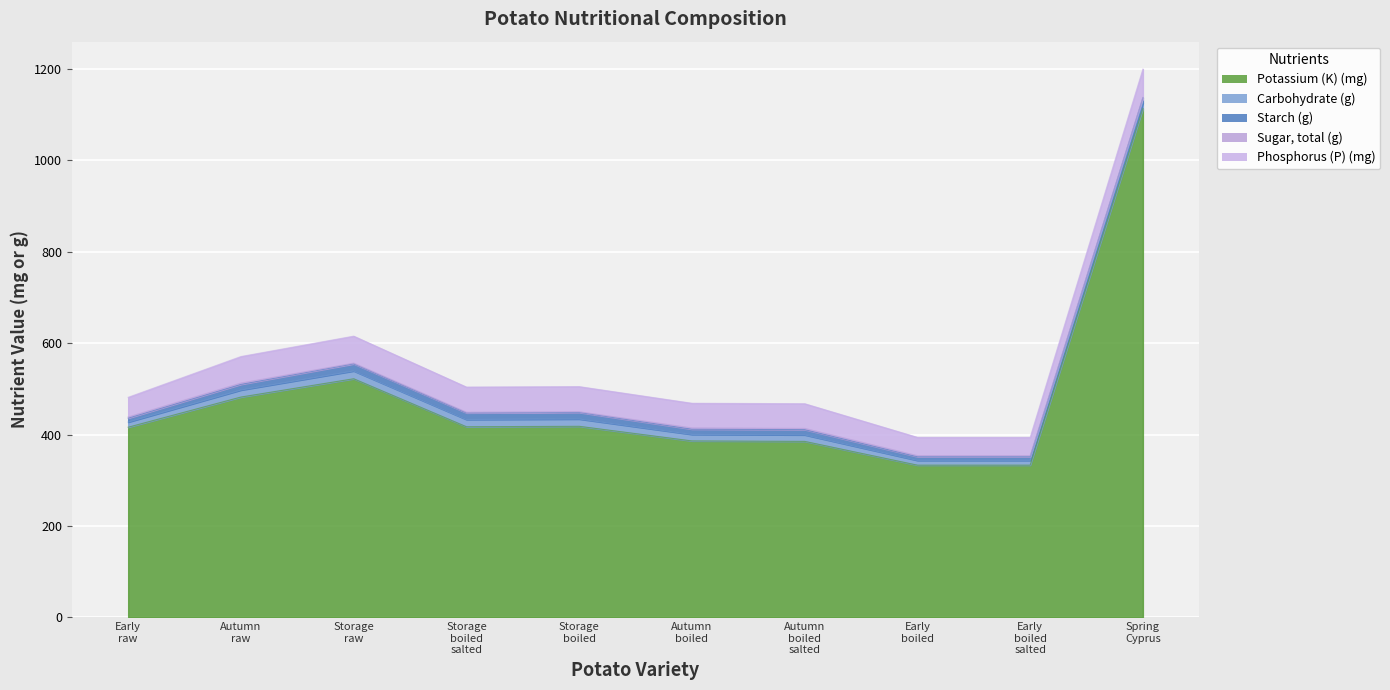

What value does the Phosphorus (P) (mg) series have at Potatoes, autumn, raw?

58.0